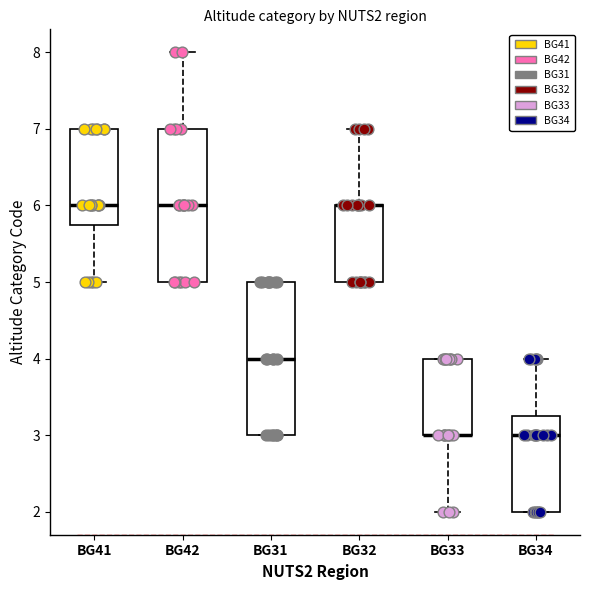

Reading left to right, transcribe this box plot: for each box, give where its median line is, the range the box spans, and where its two whiskers end, as read against the y-axis. The values are not printed on the chart, so give them approximately, as read against the axis.

BG41: median 6.0, box 5.8 to 7.0, whiskers 5.0 to 7.0
BG42: median 6.0, box 5.0 to 7.0, whiskers 5.0 to 8.0
BG31: median 4.0, box 3.0 to 5.0, whiskers 3.0 to 5.0
BG32: median 6.0 (drawn on the box's upper edge), box 5.0 to 6.0, whiskers 5.0 to 7.0
BG33: median 3.0 (drawn on the box's lower edge), box 3.0 to 4.0, whiskers 2.0 to 4.0
BG34: median 3.0, box 2.0 to 3.3, whiskers 2.0 to 4.0